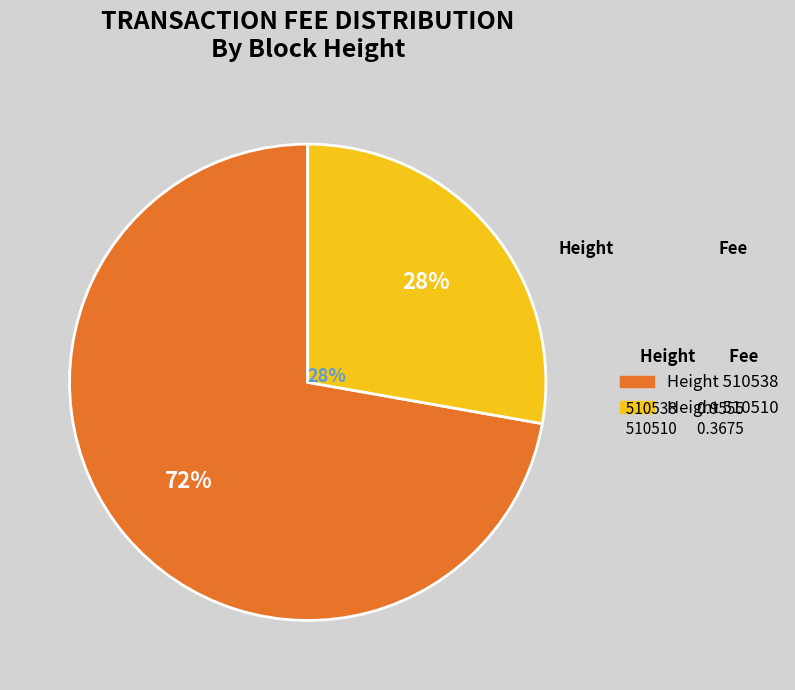

To the nearest percent, what is the combined percentage of 510538 and 510510?

100%